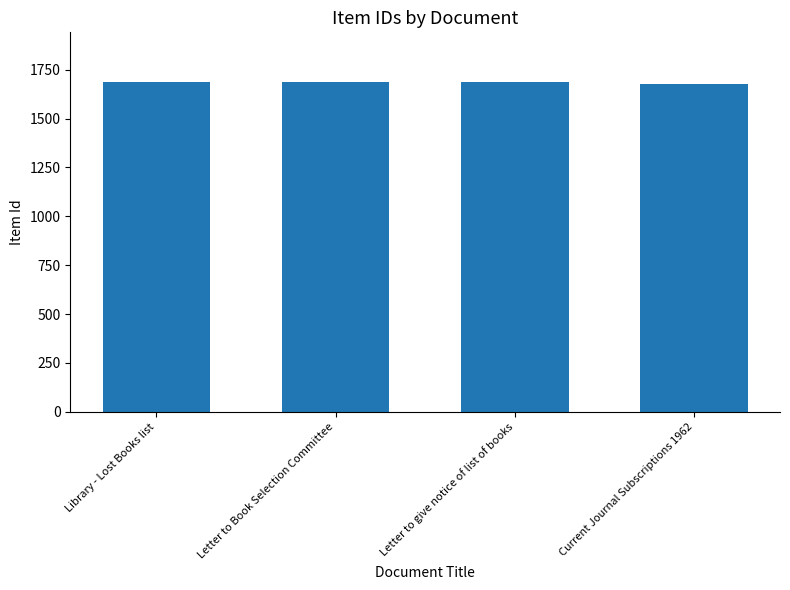

Is it true that the value at Library - Lost Books list is 2851?

False